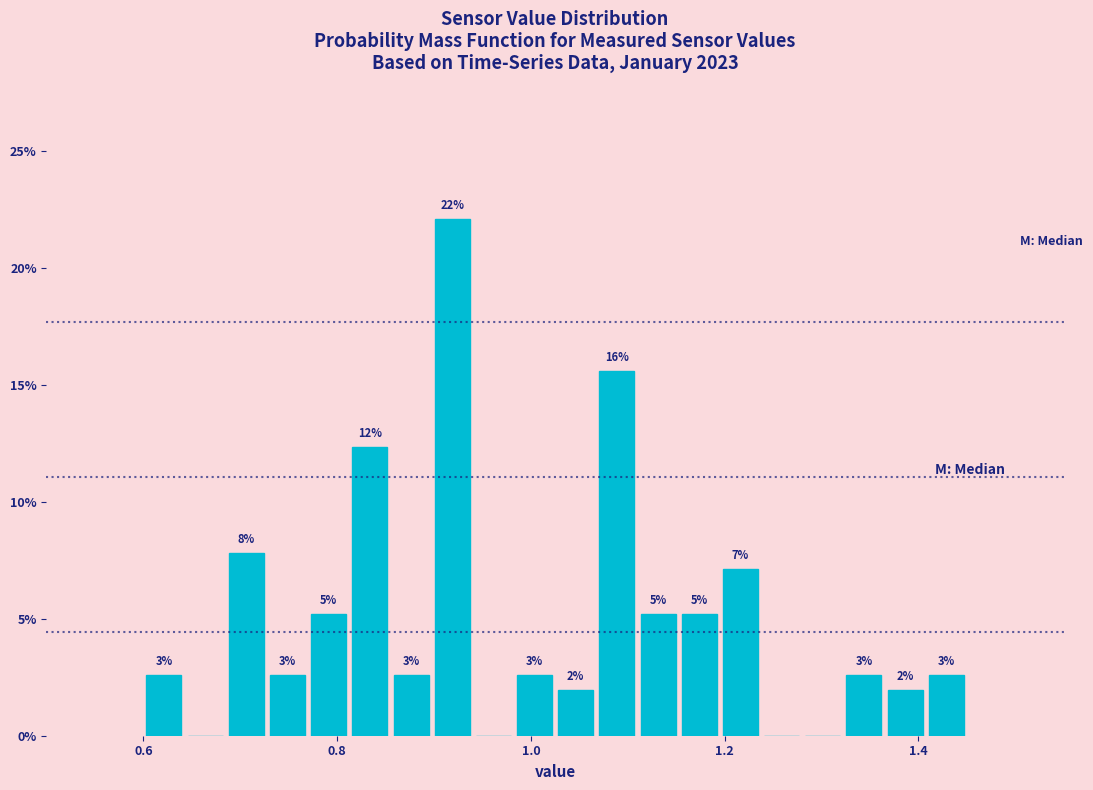

Read against the x-axis, roughly where is the centre of the tallest bar?

0.92